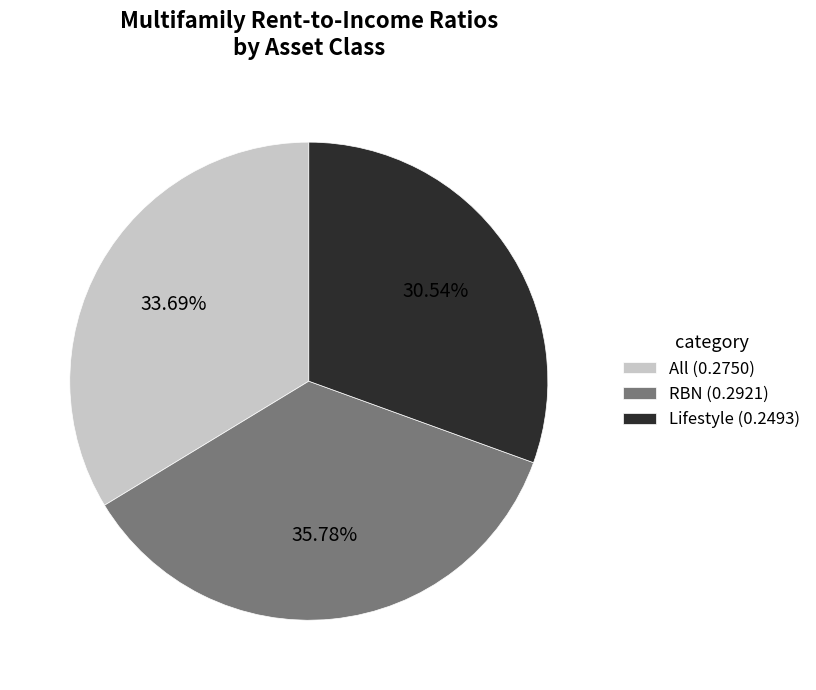

Approximately how many times larger is the value at All (0.2750) compared to RBN (0.2921)?

0.9